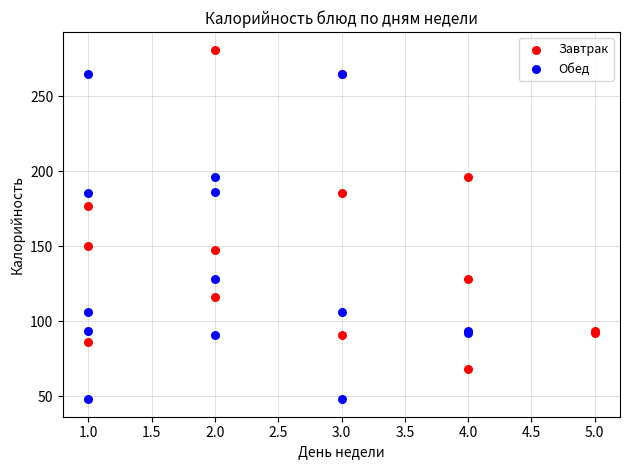

Which series reaches the maximum Y coordinate?

Завтрак